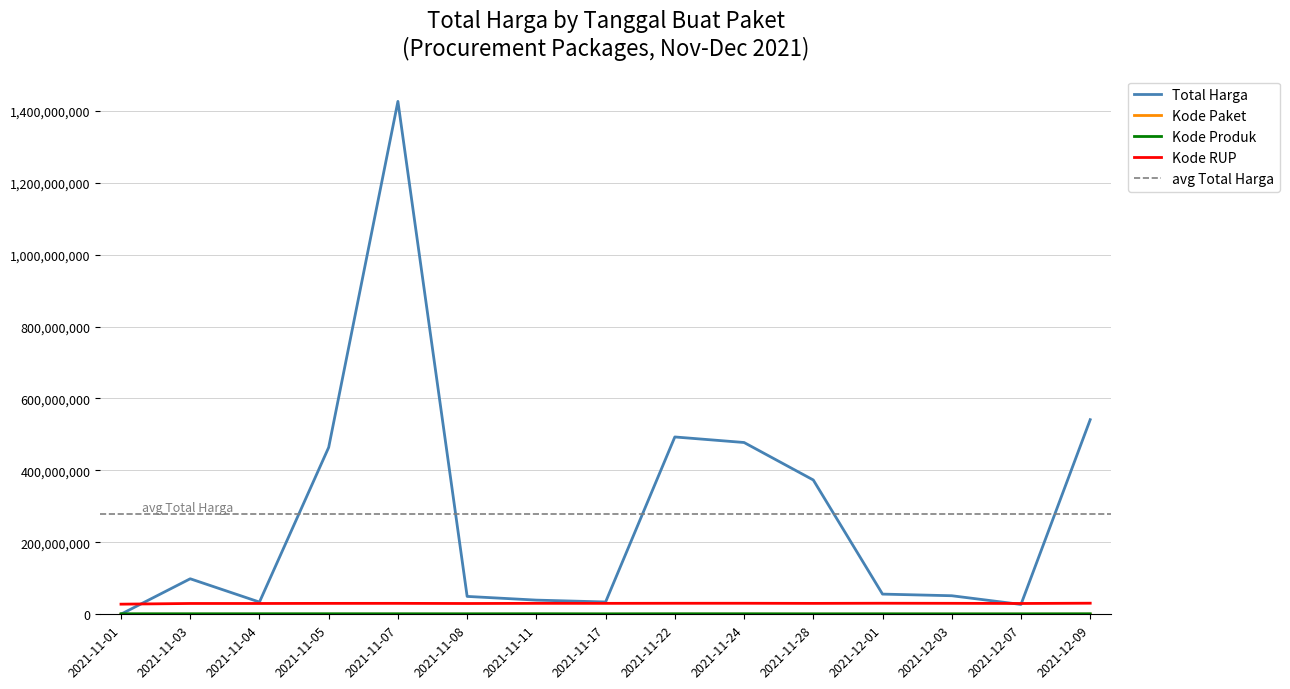

What is the approximate value of Kode RUP at 2021-11-17?

30416731